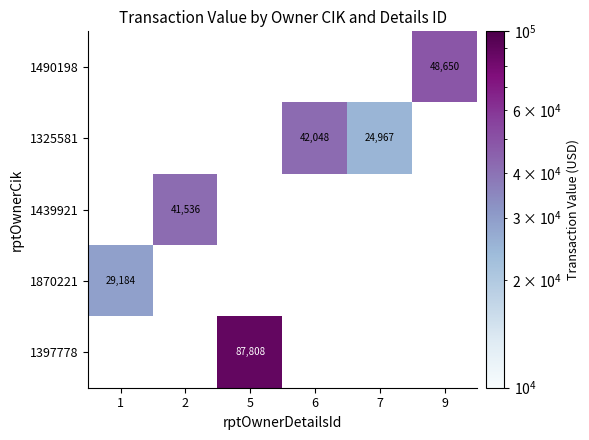

Is the value of 1490198 at 9 greater than the value of 1439921 at 2?

Yes